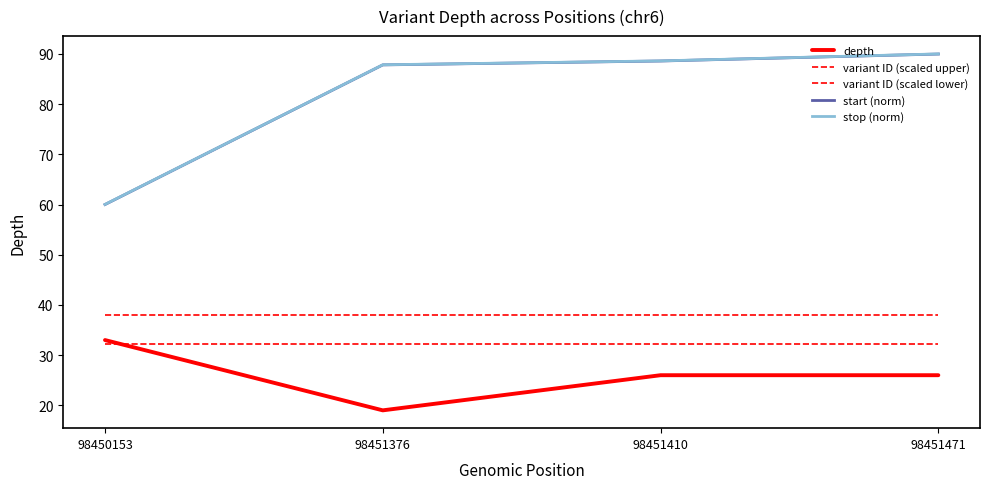

How many depth values are between 26 and 33?

3